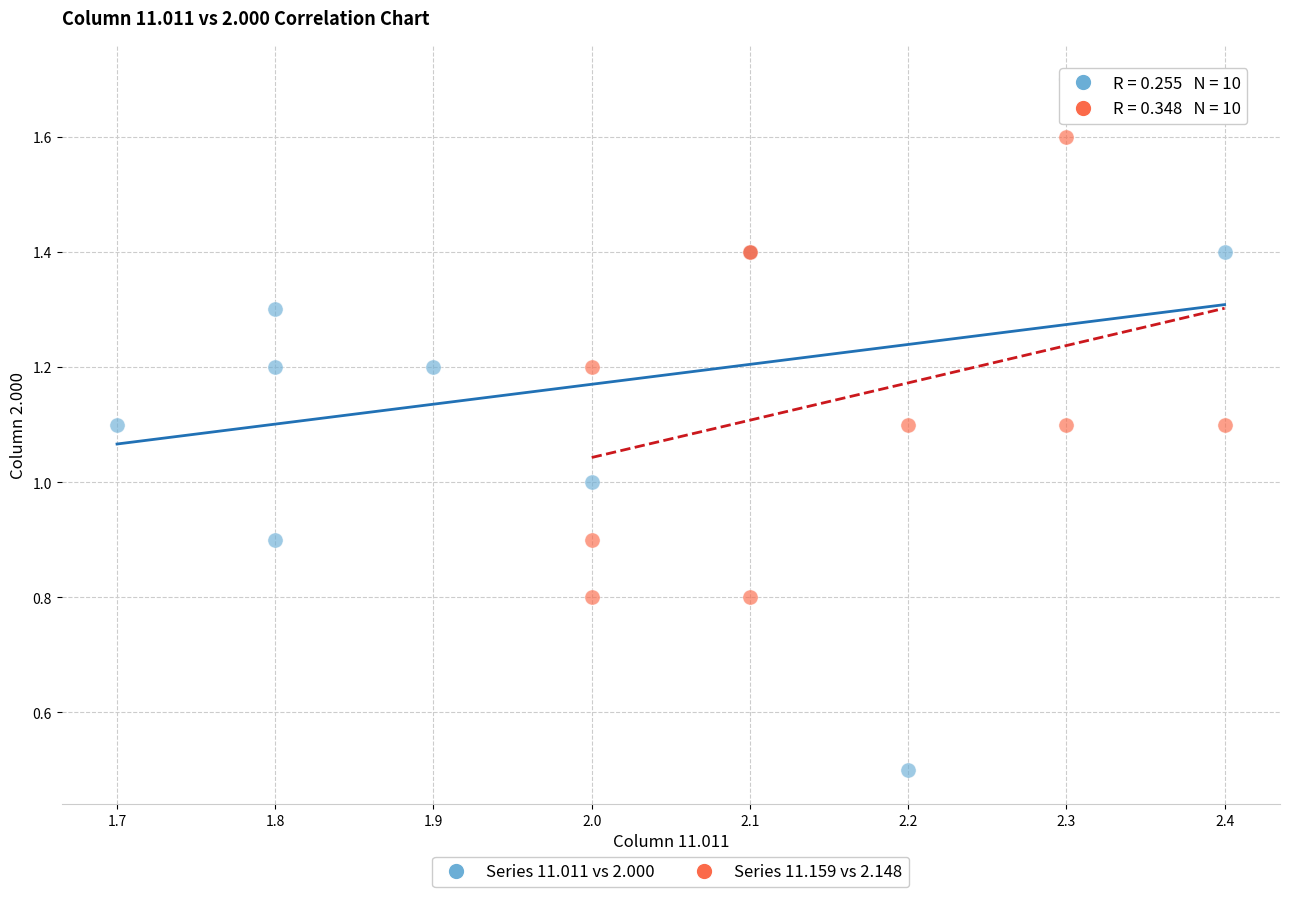

Which series reaches the minimum Y coordinate?

Series 11.011 vs 2.000